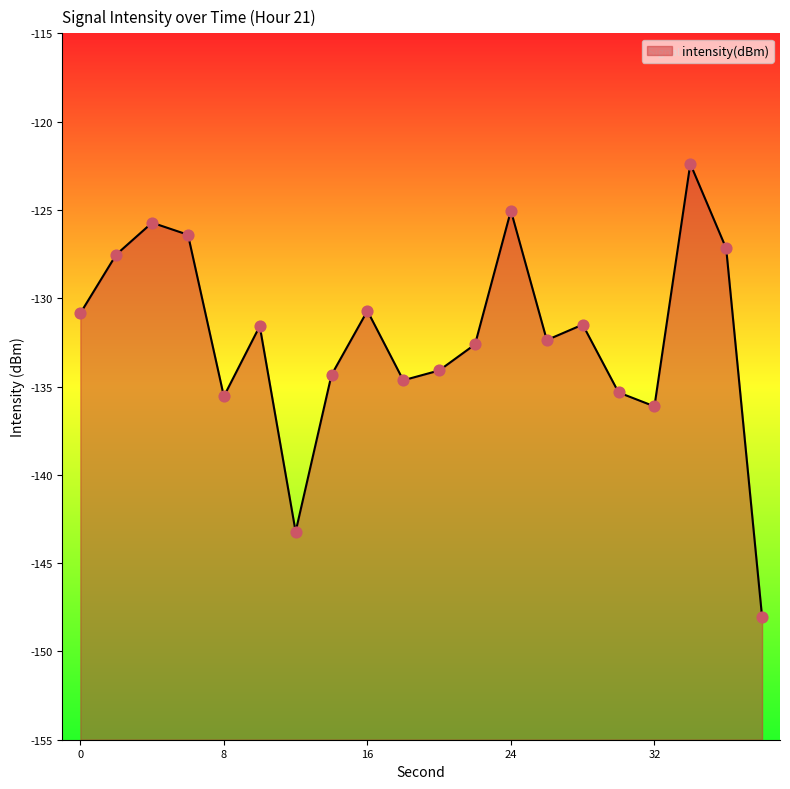

Which has a higher value, 32 or 10?

10